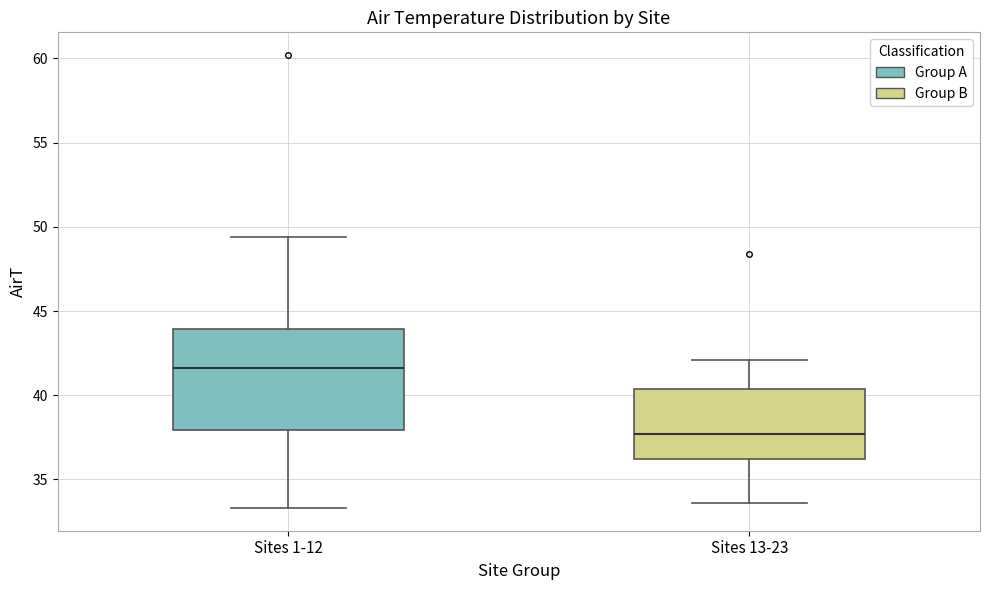

Reading left to right, transcribe this box plot: for each box, give where its median line is, the range the box spans, and where its two whiskers end, as read against the y-axis. The values are not printed on the chart, so give them approximately, as read against the axis.

Sites 1-12: median 41.5, box 38.0 to 44.0, whiskers 33.5 to 49.5
Sites 13-23: median 37.5, box 36.0 to 40.5, whiskers 33.5 to 42.0